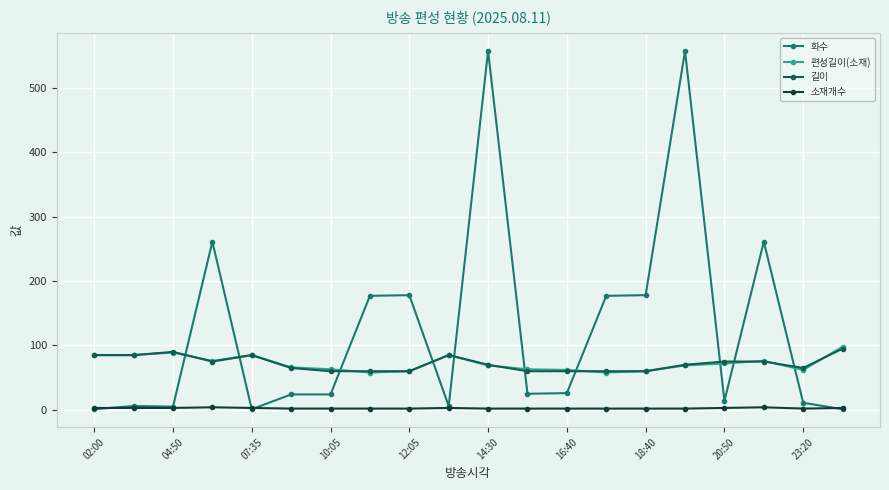

How many data points in 소재개수 are above 2?

9